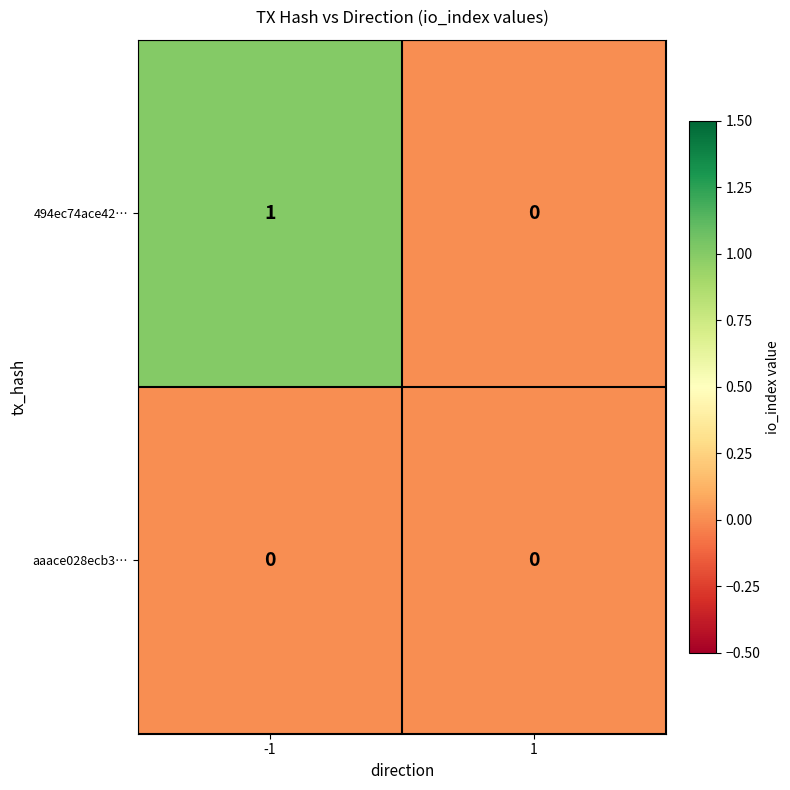

Reading left to right, list all the values displayed in this chart.

494ec74ace42…: 1	0
aaace028ecb3…: 0	0